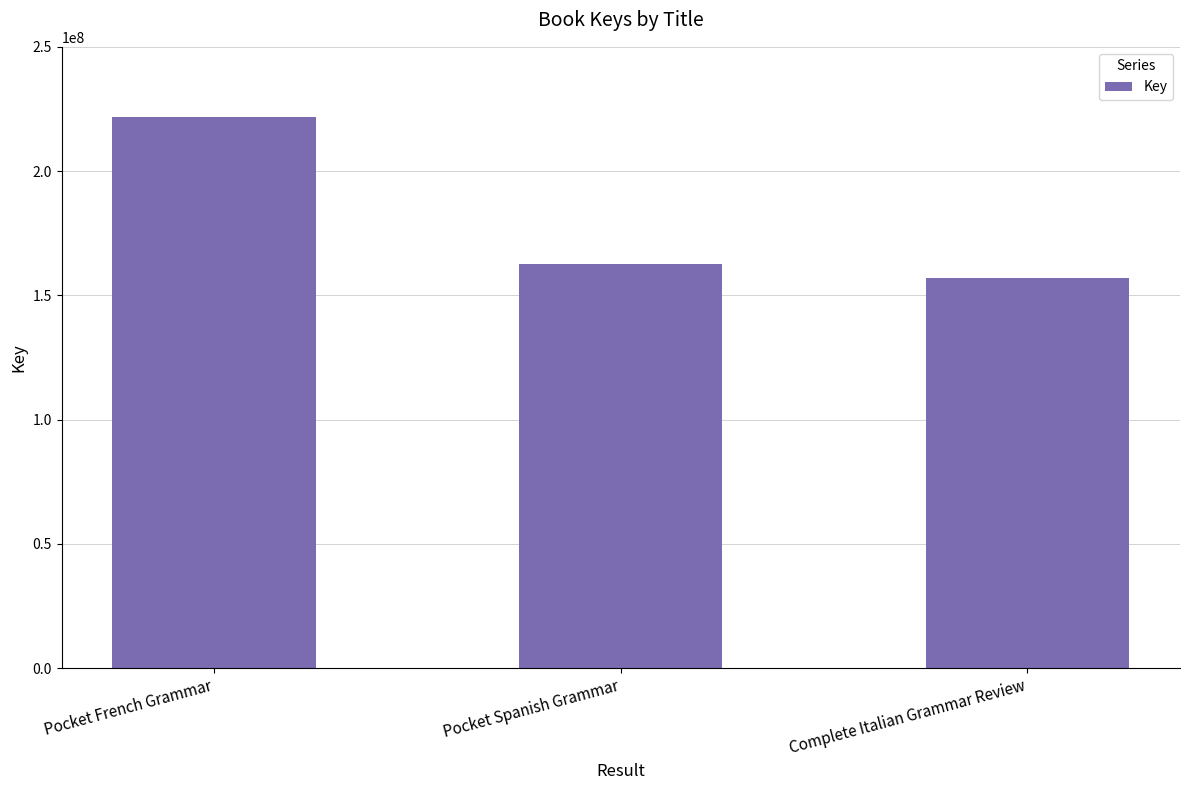

How many bars are there in total?

3